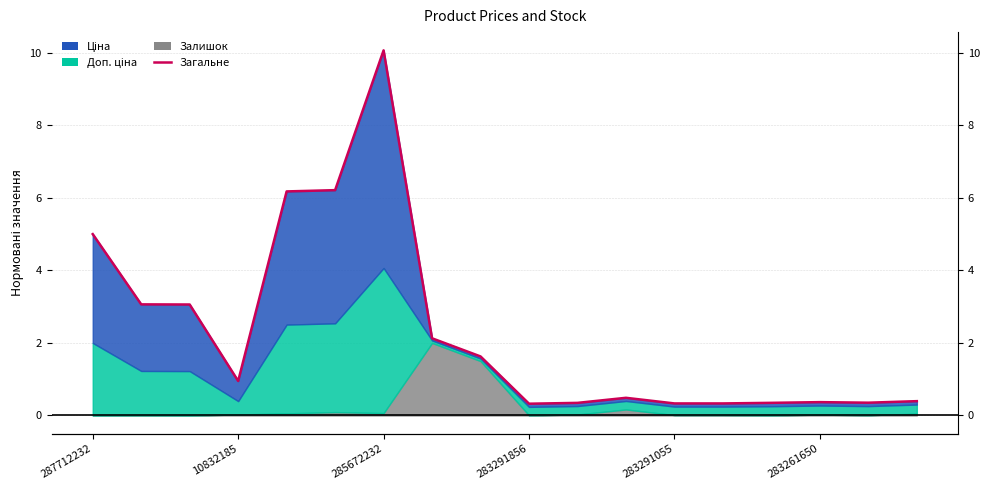

Is it true that the value at 283261650 is 0.4?

True